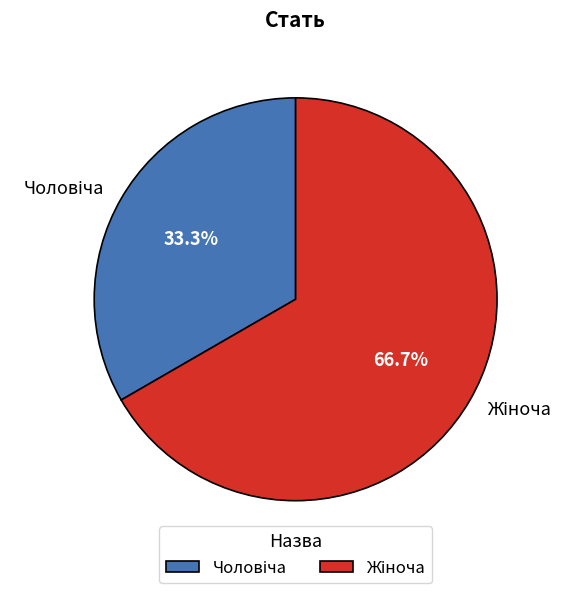

Is there any slice that represents more than half of the pie?

Yes